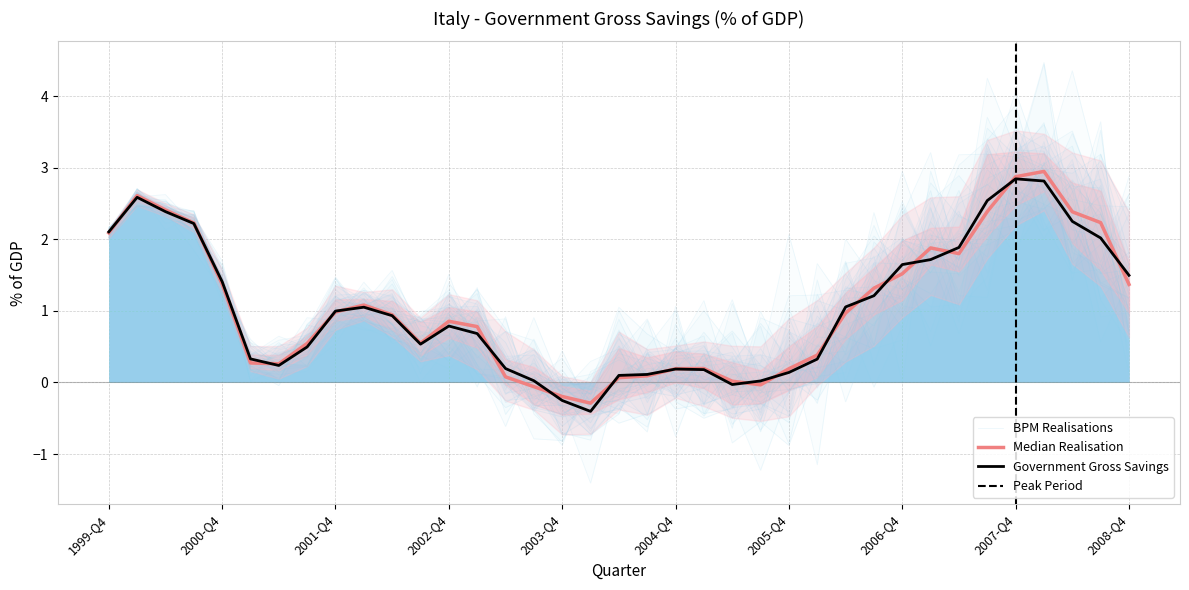

What is the difference between the second highest and second lowest values?

3.1